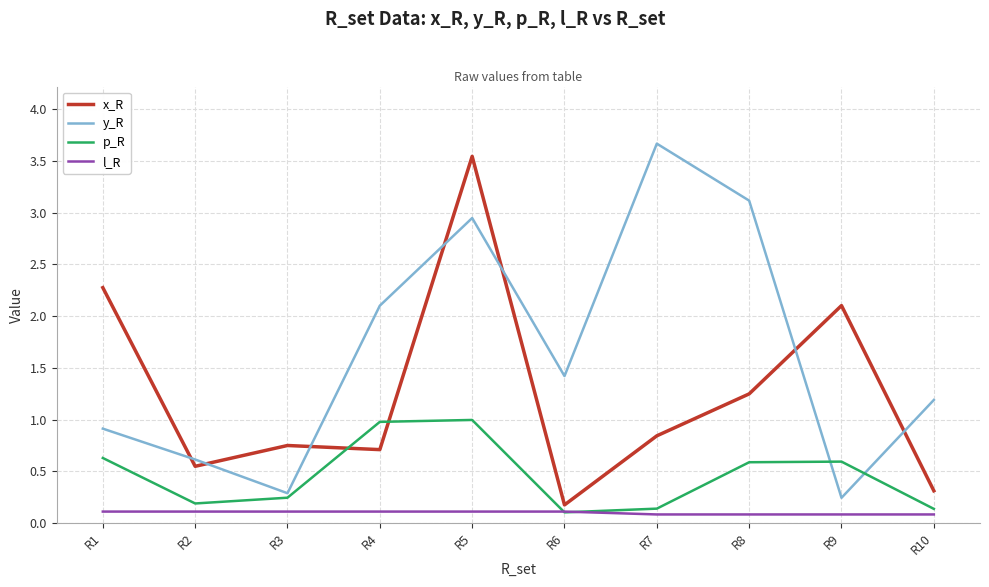

Rank the series by their average value, from highest to lowest.

y_R, x_R, p_R, l_R